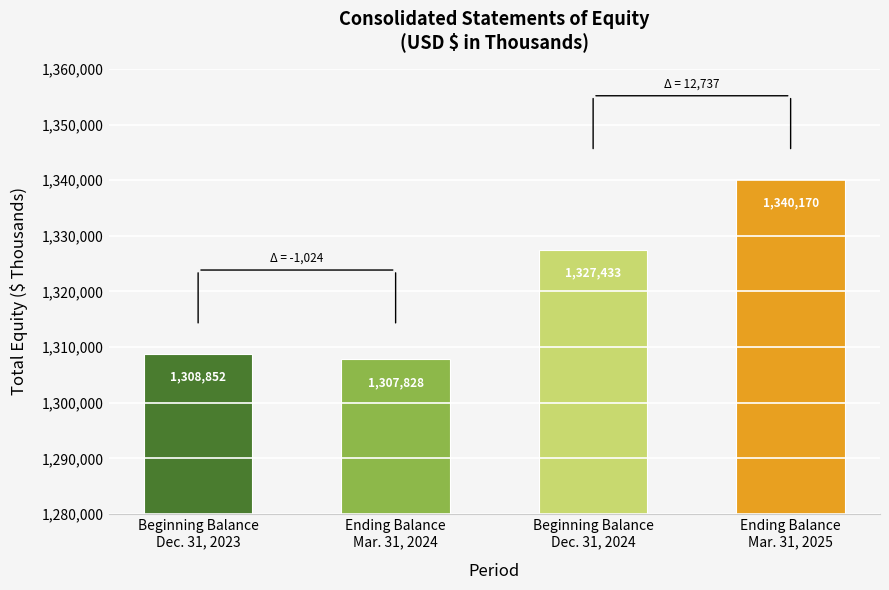

Reading left to right, list all the values displayed in this chart.

1308852	1307828	1327433	1340170